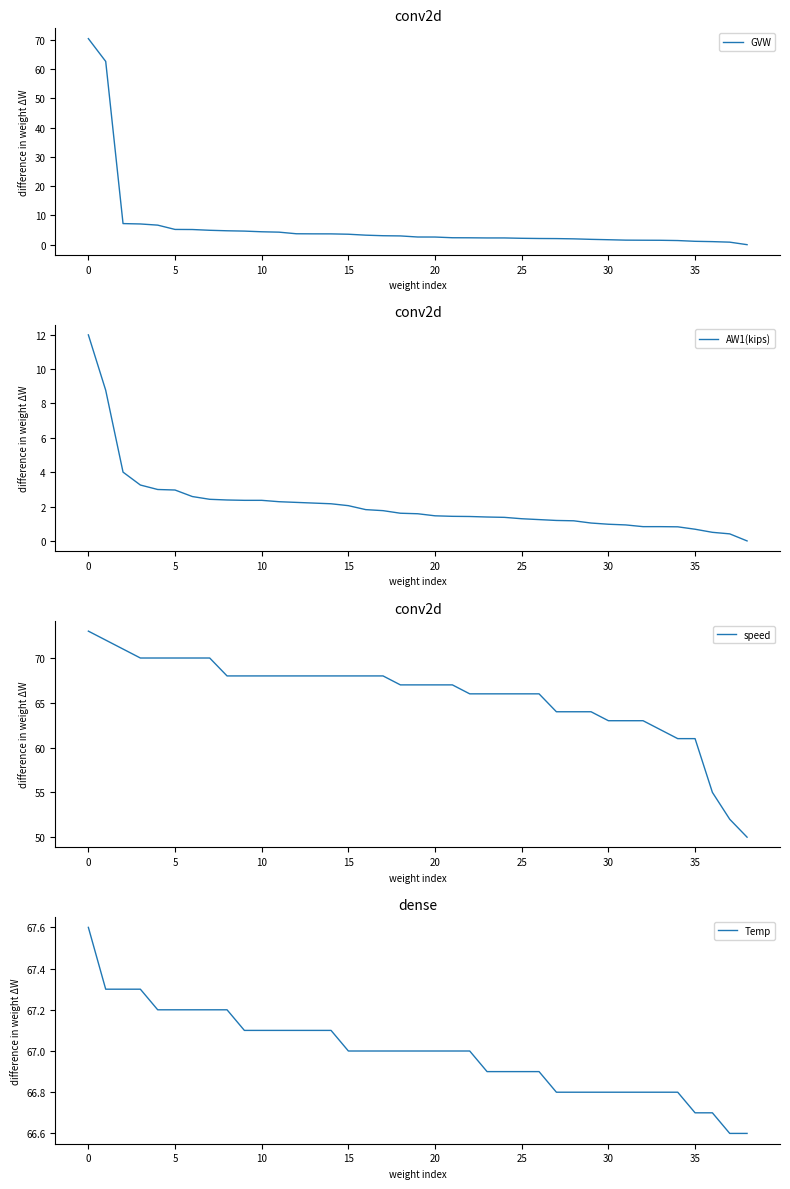

The GVW series shows 2.6 at 20. True or false?

True